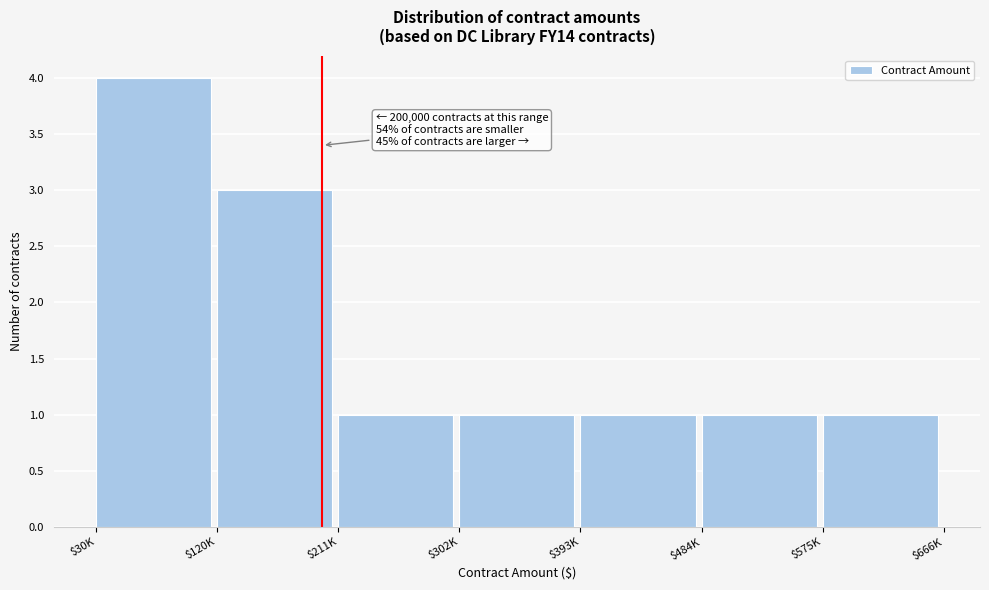

Reading right to left, what are all the values shown in this chart?

1	1	1	1	1	3	4